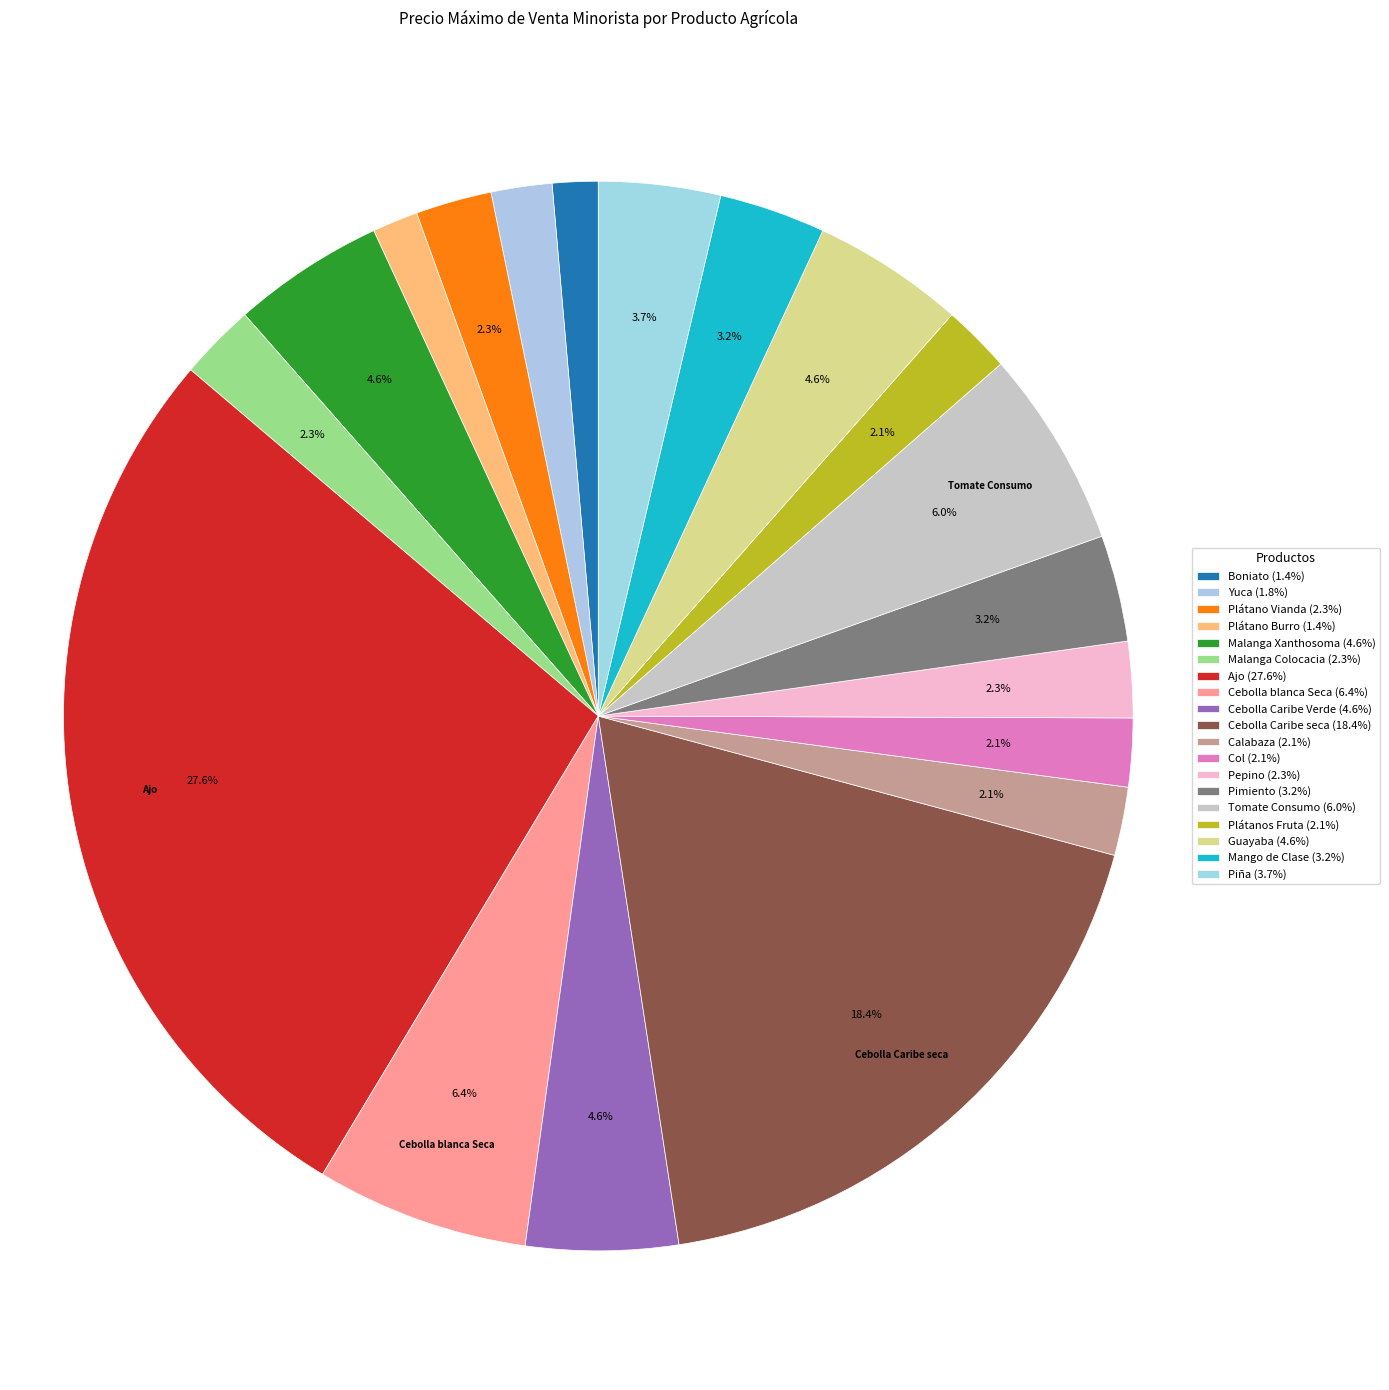

To the nearest percent, what portion does Col represent?

2%